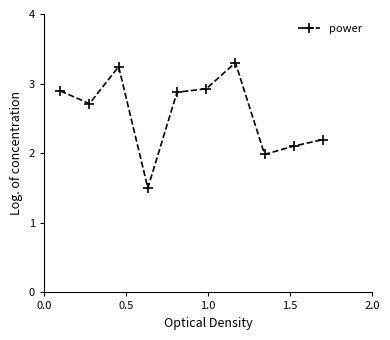

What is the difference between the maximum and minimum values?

1.8